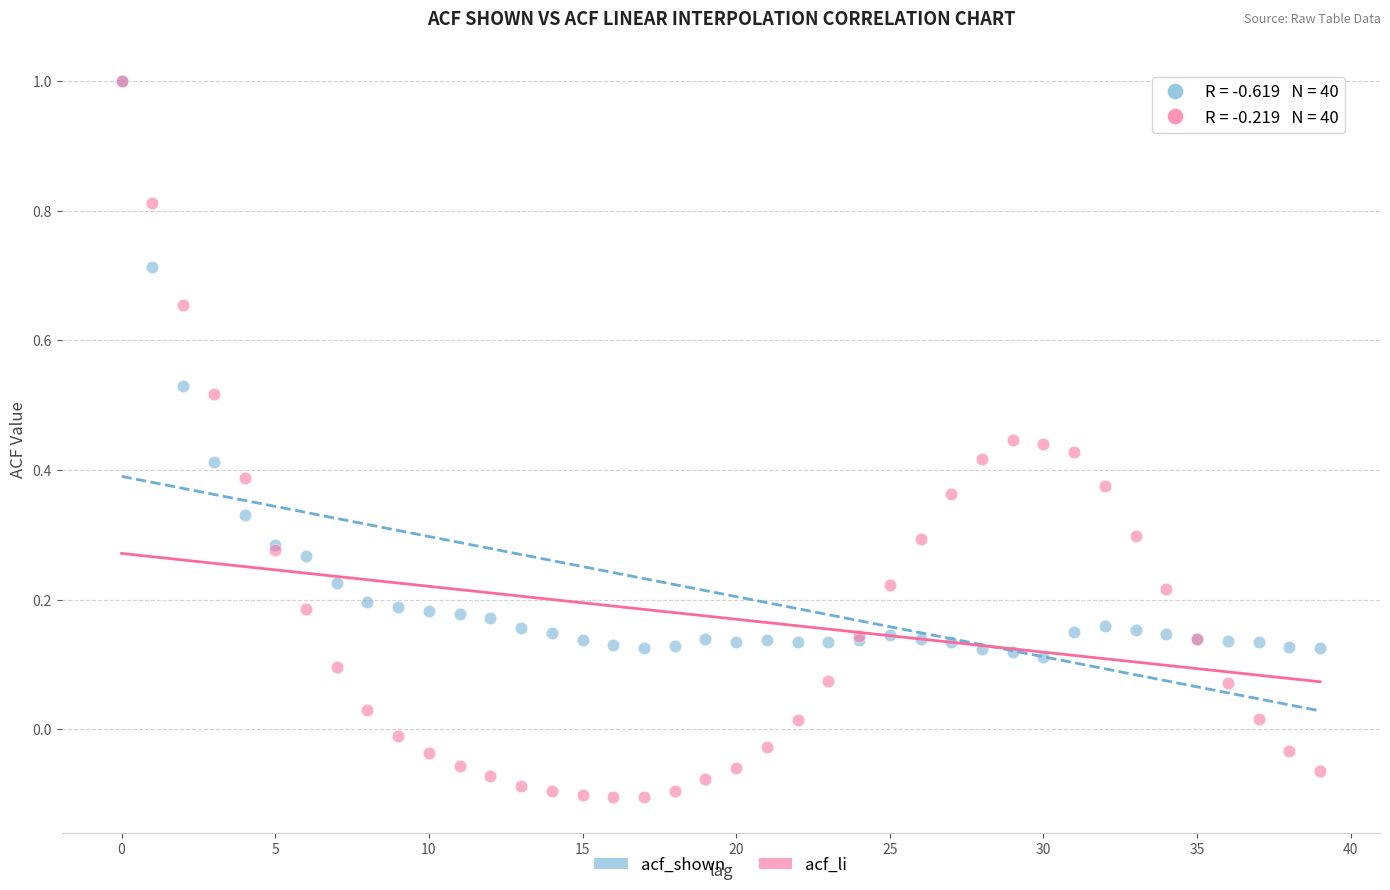

What are all the series names shown in the legend?

acf_shown, acf_li